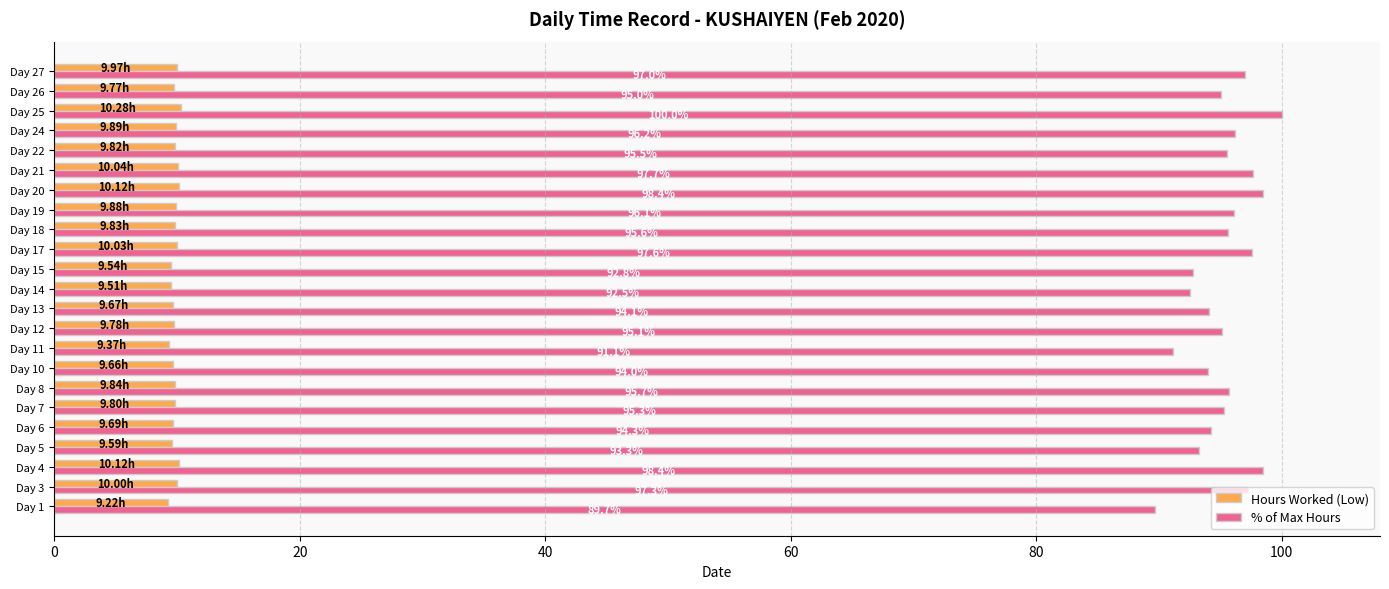

Which series has the largest range (max minus min)?

% of Max Hours